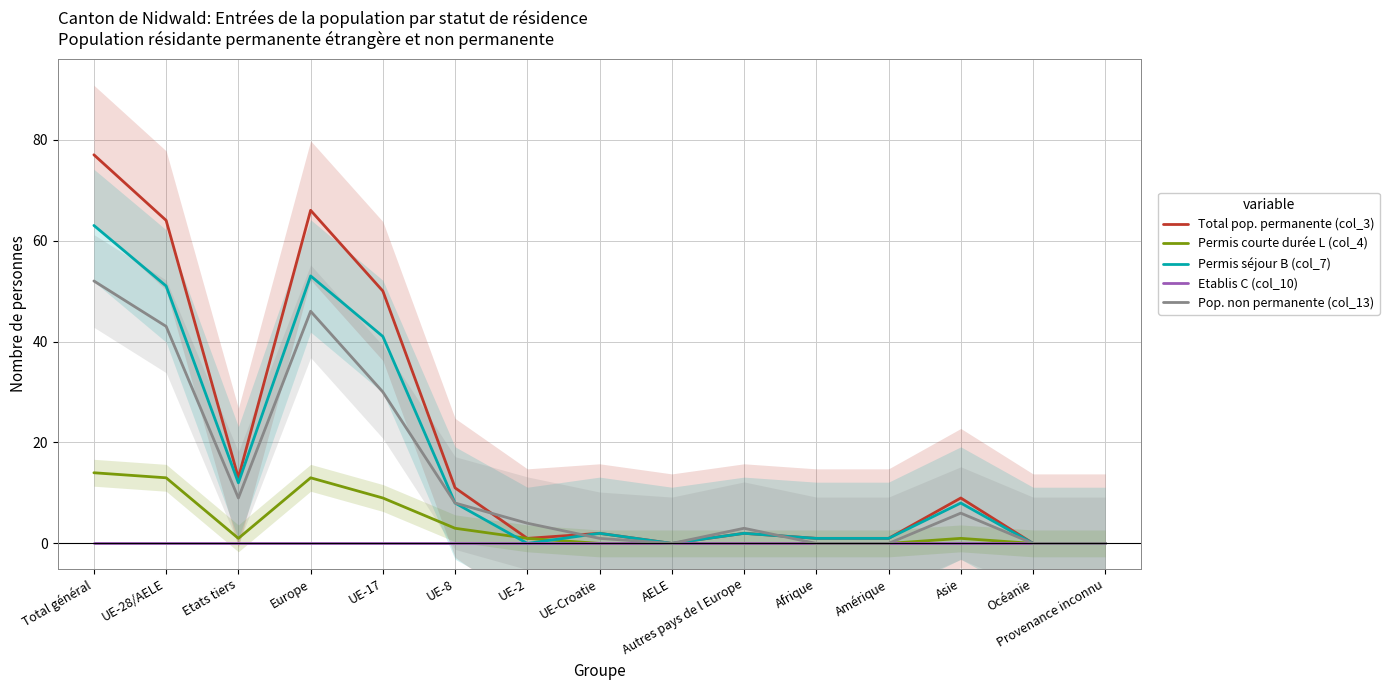

Reading right to left, list all the values displayed in this chart.

Total pop. permanente (col_3): Provenance inconnu=0	Océanie=0	Asie=9	Amérique=1	Afrique=1	Autres pays de l Europe=2	AELE=0	UE-Croatie=2	UE-2=1	UE-8=11	UE-17=50	Europe=66	Etats tiers=13	UE-28/AELE=64	Total général=77
Permis courte durée L (col_4): Provenance inconnu=0	Océanie=0	Asie=1	Amérique=0	Afrique=0	Autres pays de l Europe=0	AELE=0	UE-Croatie=0	UE-2=1	UE-8=3	UE-17=9	Europe=13	Etats tiers=1	UE-28/AELE=13	Total général=14
Permis séjour B (col_7): Provenance inconnu=0	Océanie=0	Asie=8	Amérique=1	Afrique=1	Autres pays de l Europe=2	AELE=0	UE-Croatie=2	UE-2=0	UE-8=8	UE-17=41	Europe=53	Etats tiers=12	UE-28/AELE=51	Total général=63
Etablis C (col_10): Provenance inconnu=0	Océanie=0	Asie=0	Amérique=0	Afrique=0	Autres pays de l Europe=0	AELE=0	UE-Croatie=0	UE-2=0	UE-8=0	UE-17=0	Europe=0	Etats tiers=0	UE-28/AELE=0	Total général=0
Pop. non permanente (col_13): Provenance inconnu=0	Océanie=0	Asie=6	Amérique=0	Afrique=0	Autres pays de l Europe=3	AELE=0	UE-Croatie=1	UE-2=4	UE-8=8	UE-17=30	Europe=46	Etats tiers=9	UE-28/AELE=43	Total général=52